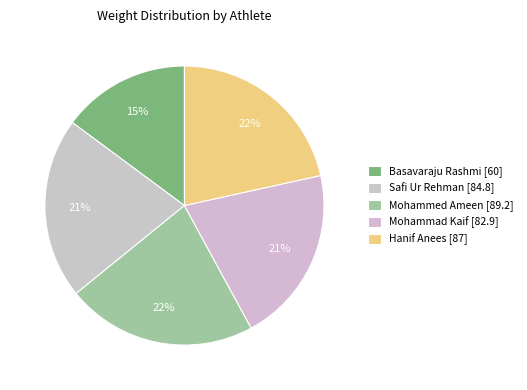

How many slices are in this pie chart?

5